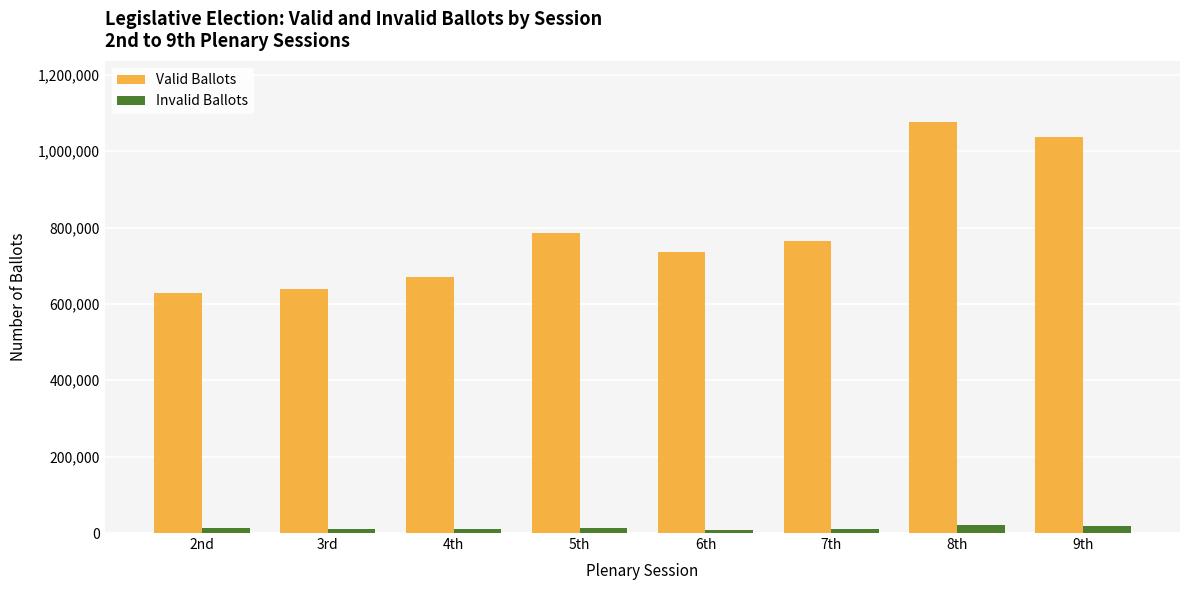

What is the average value of the Valid Ballots series?

792401